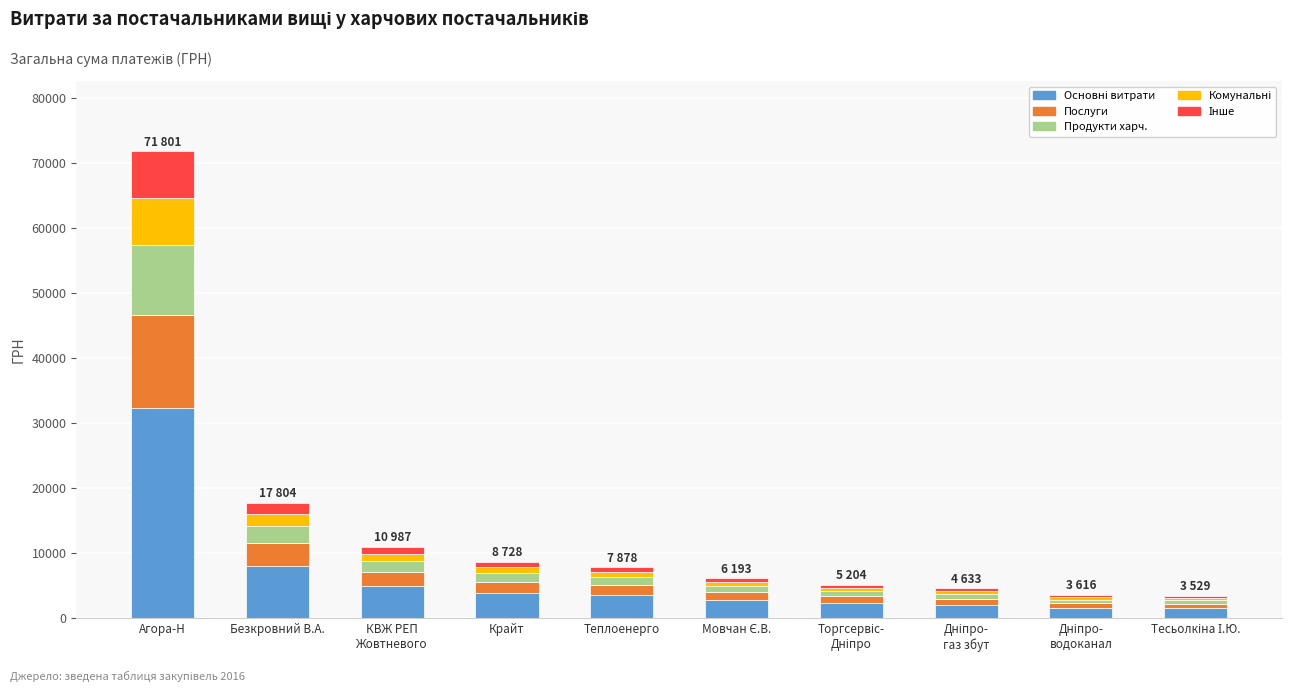

What is the total value across all series at Безкровний В.А.?

17804.4